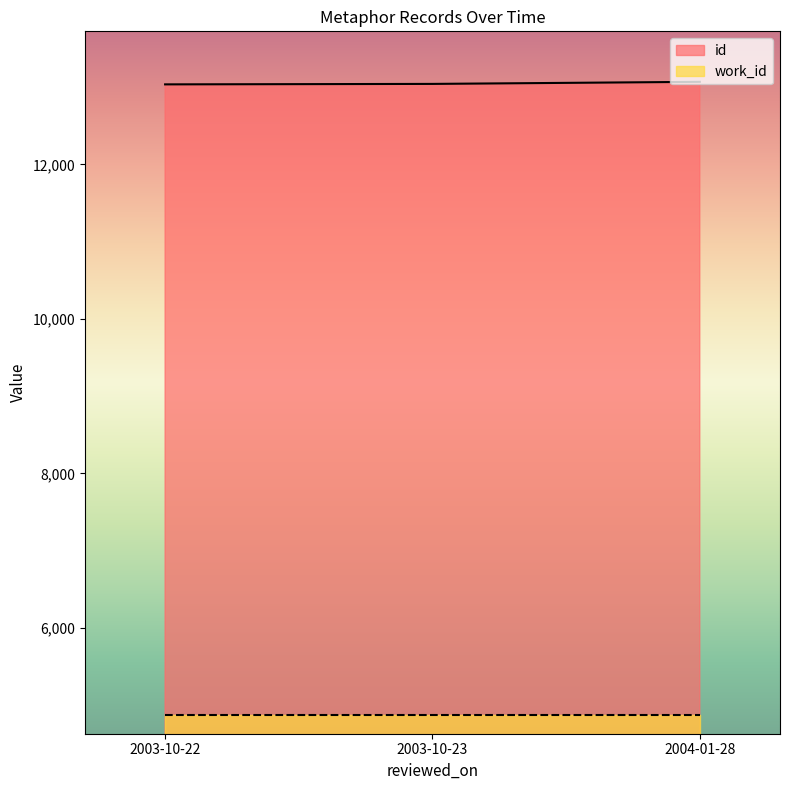

Reading left to right, what are all the values shown in this chart?

2003-10-22=13035	2003-10-23=13041	2004-01-28=13068